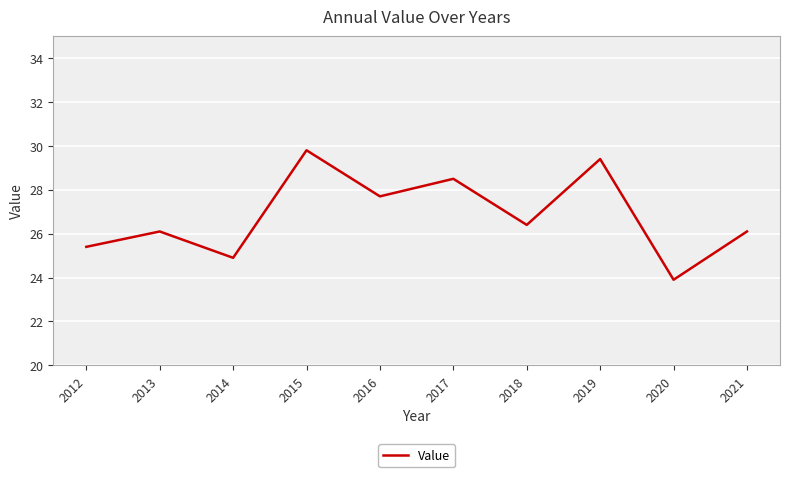

Reading left to right, list all the values displayed in this chart.

2012=25.4	2013=26.1	2014=24.9	2015=29.8	2016=27.7	2017=28.5	2018=26.4	2019=29.4	2020=23.9	2021=26.1